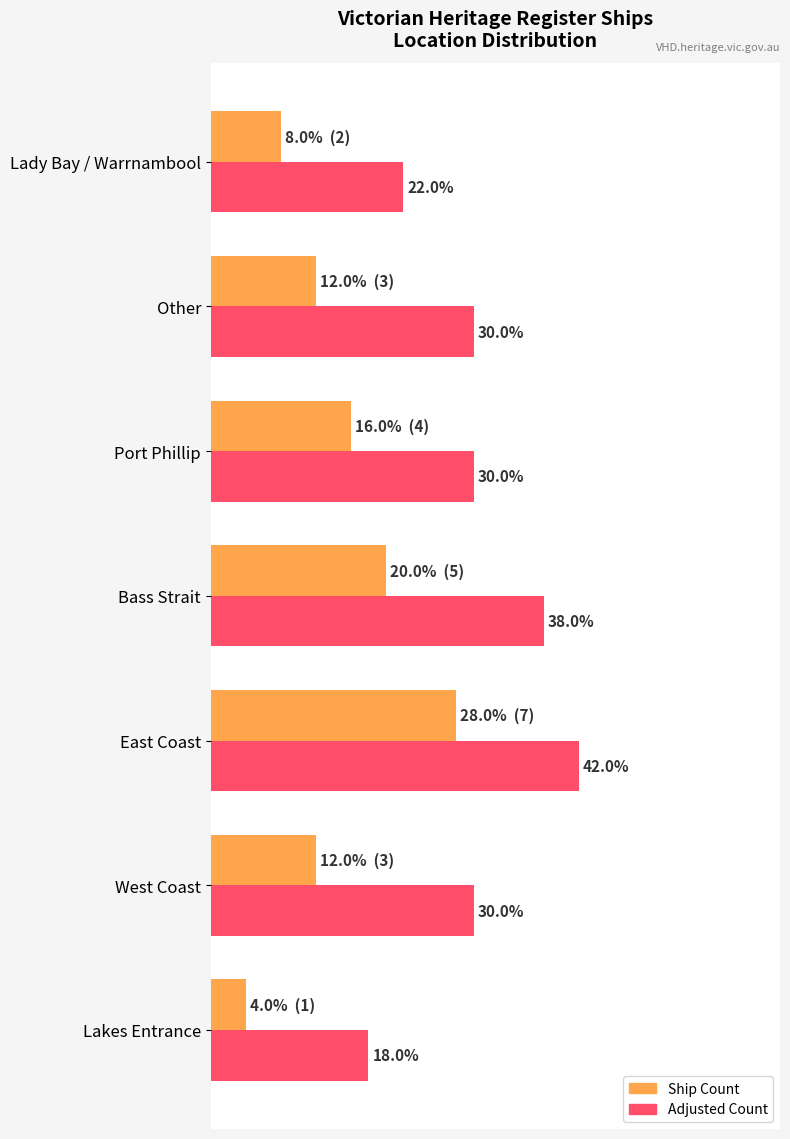

Is the value of Ship Count at Port Phillip greater than the value of Adjusted Count at Lady Bay / Warrnambool?

No